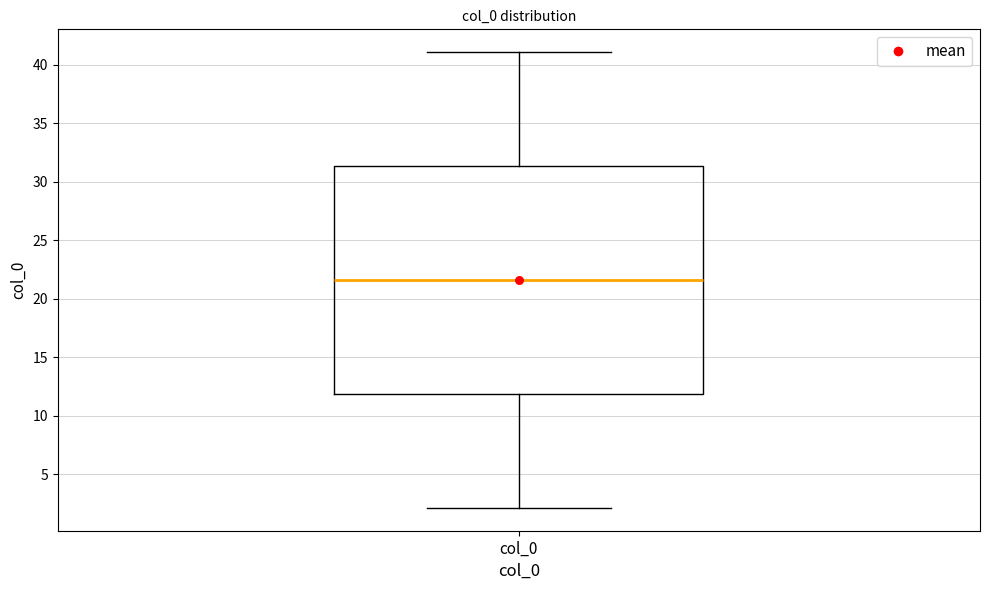

Where does the lower whisker of the box for col_0 end on the y-axis? The values are not printed on the chart, so give them approximately, as read against the axis.

2.0